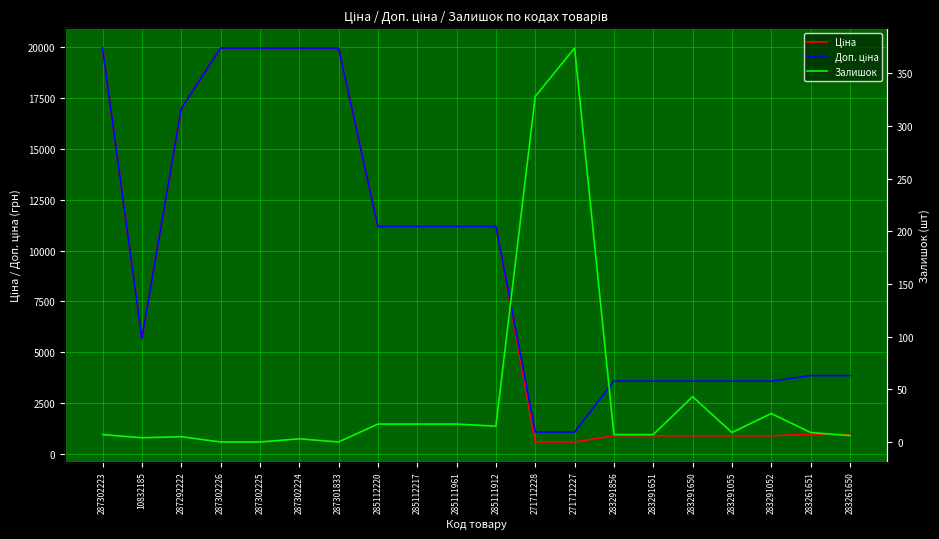

What is the average value of the Ціна series?

8740.5